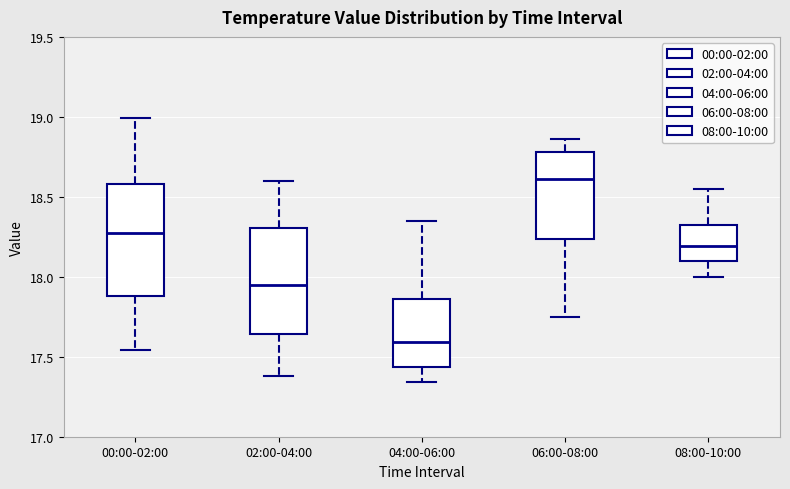

Which box's median line is the highest?

06:00-08:00